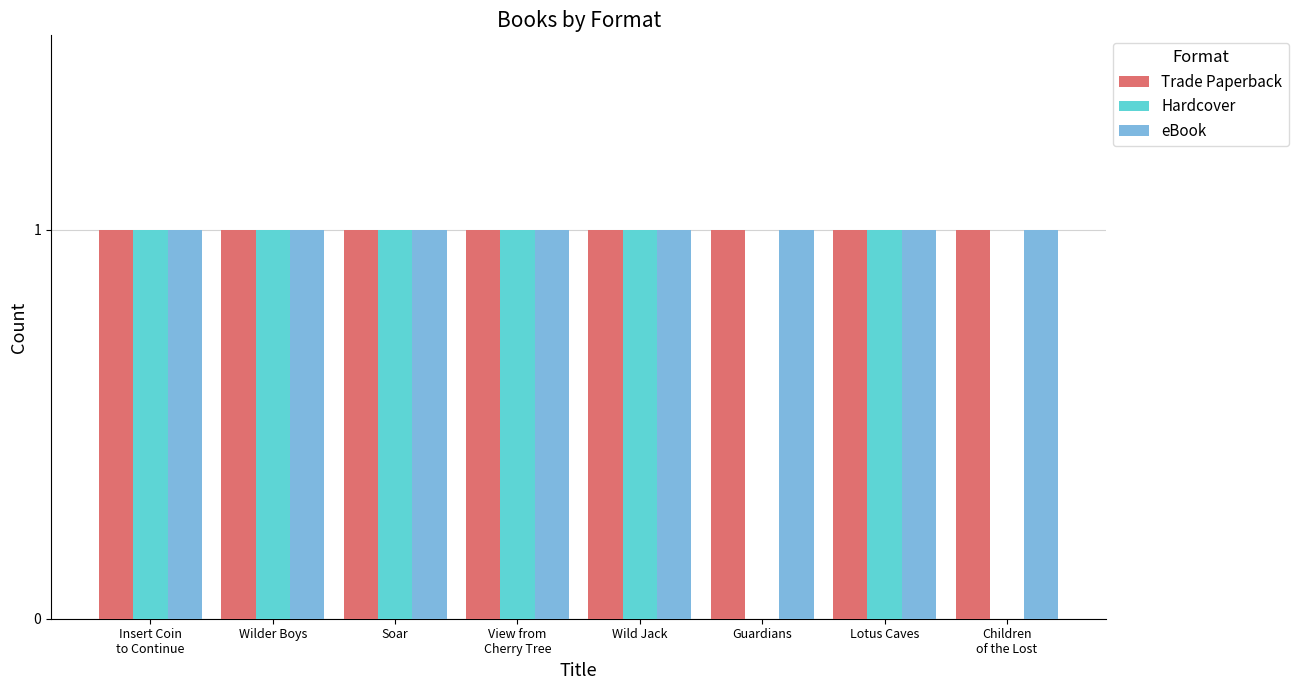

True or false: Trade Paperback has a value of 2 at Soar.

False